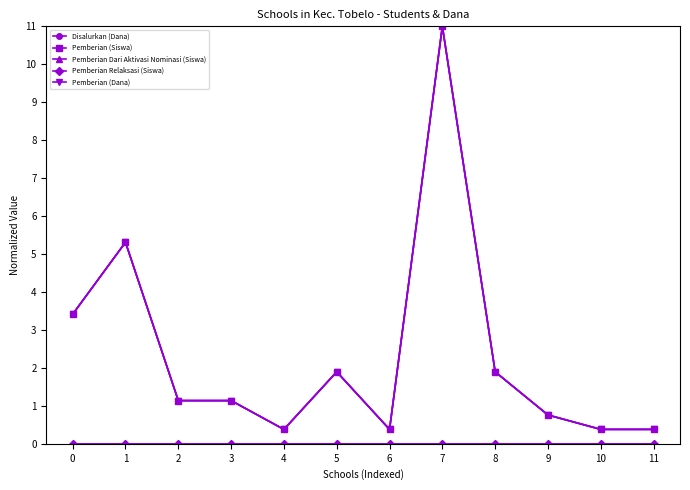

Does the chart have visible grid lines?

No